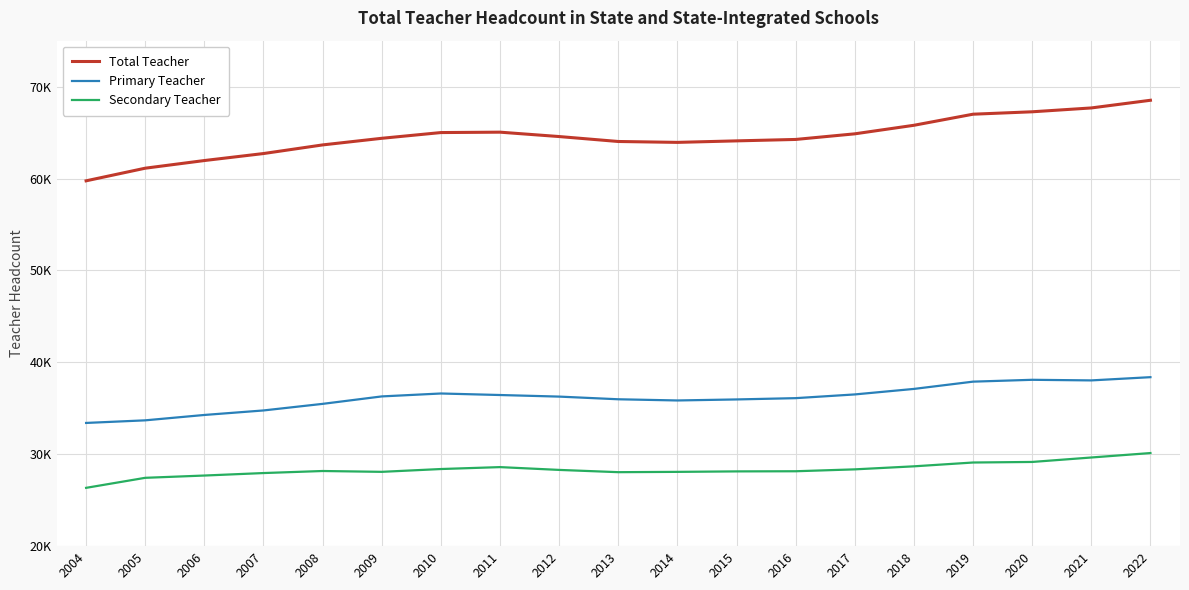

True or false: Primary Teacher and Total Teacher cross at least once.

False